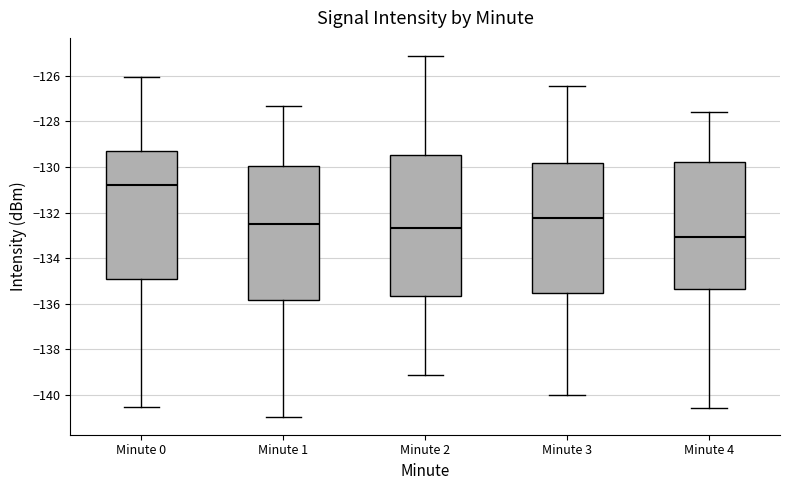

Reading left to right, transcribe this box plot: for each box, give where its median line is, the range the box spans, and where its two whiskers end, as read against the y-axis. The values are not printed on the chart, so give them approximately, as read against the axis.

Minute 0: median -130.8, box -135.0 to -129.4, whiskers -140.6 to -126.0
Minute 1: median -132.6, box -135.8 to -130.0, whiskers -141.0 to -127.4
Minute 2: median -132.6, box -135.6 to -129.4, whiskers -139.2 to -125.2
Minute 3: median -132.2, box -135.6 to -129.8, whiskers -140.0 to -126.4
Minute 4: median -133.0, box -135.4 to -129.8, whiskers -140.6 to -127.6